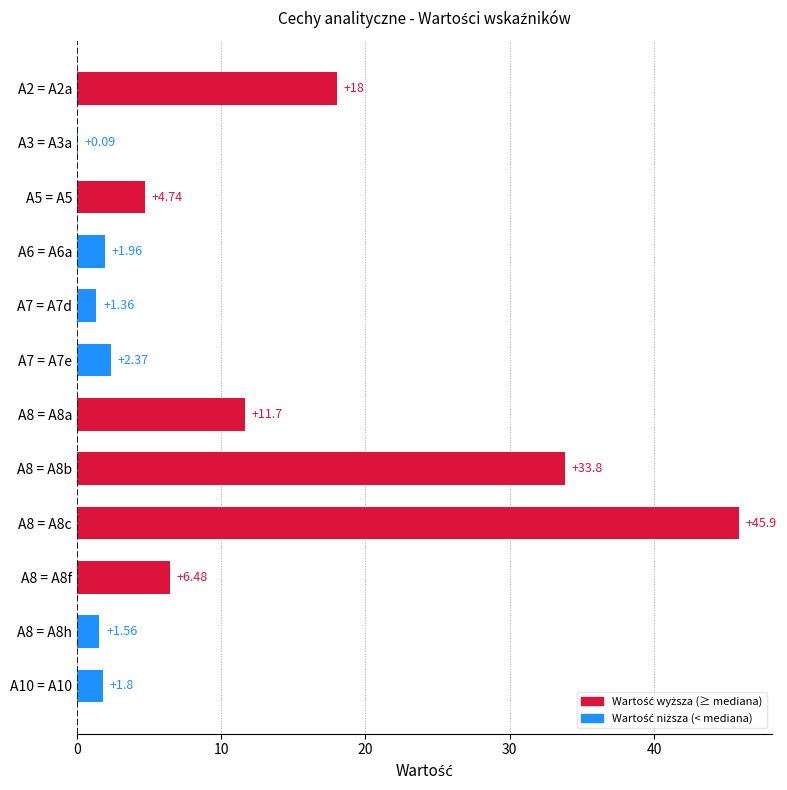

What is the change in value from A7 = A7e to A8 = A8f?

+4.1